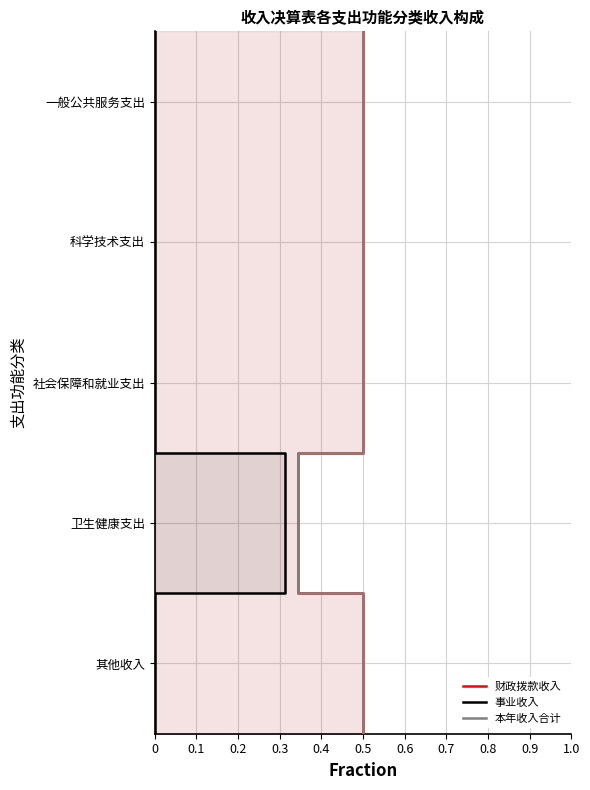

True or false: 财政拨款收入 has a value of 1 at 0.5.

True